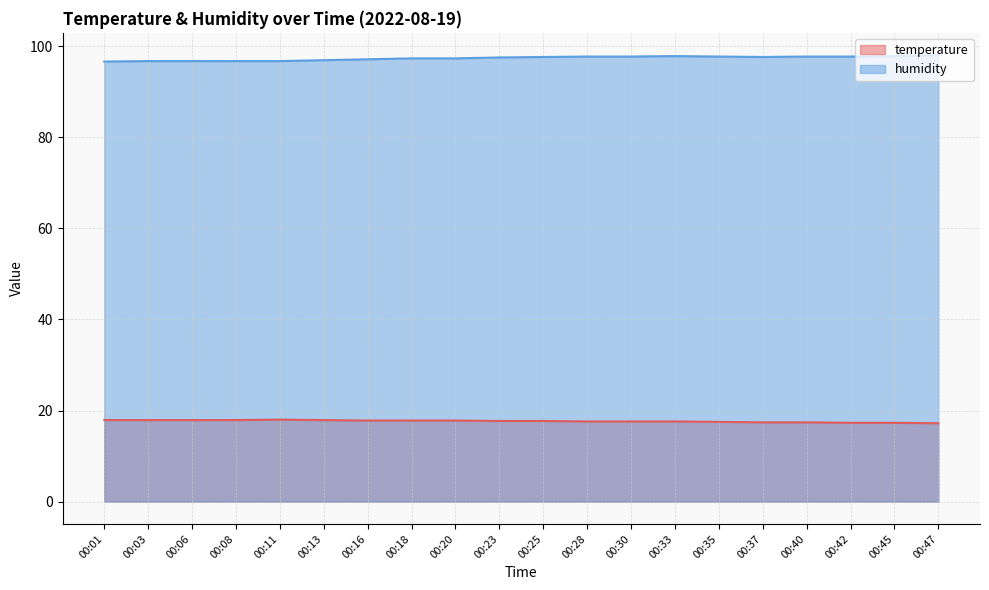

Count the temperature values in the range 17 to 18.

20